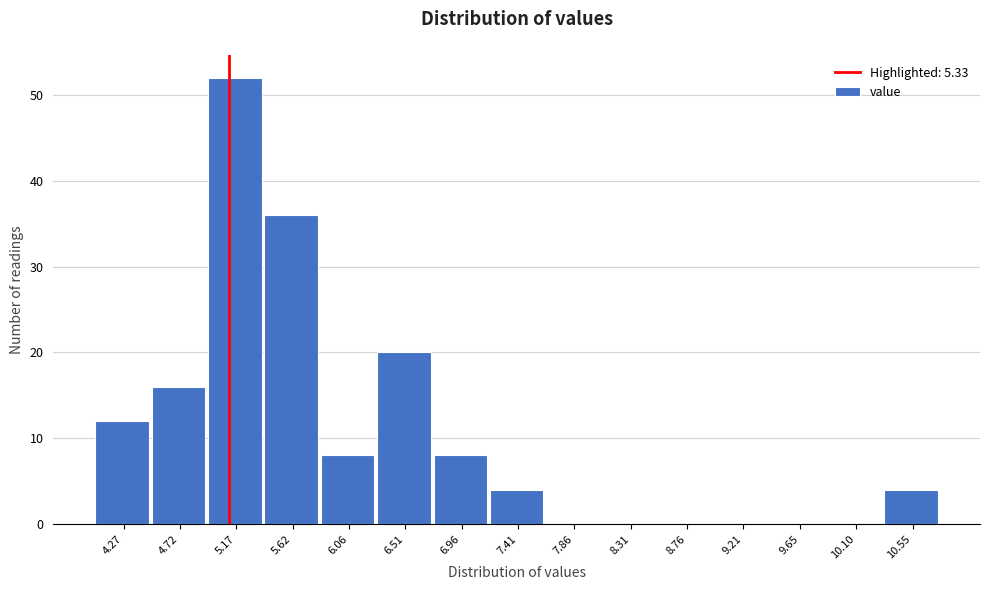

Reading left to right, list all the values displayed in this chart.

4.27=12	4.72=16	5.17=52	5.62=36	6.06=8	6.51=20	6.96=8	7.41=4	7.86=0	8.31=0	8.76=0	9.21=0	9.65=0	10.10=0	10.55=4